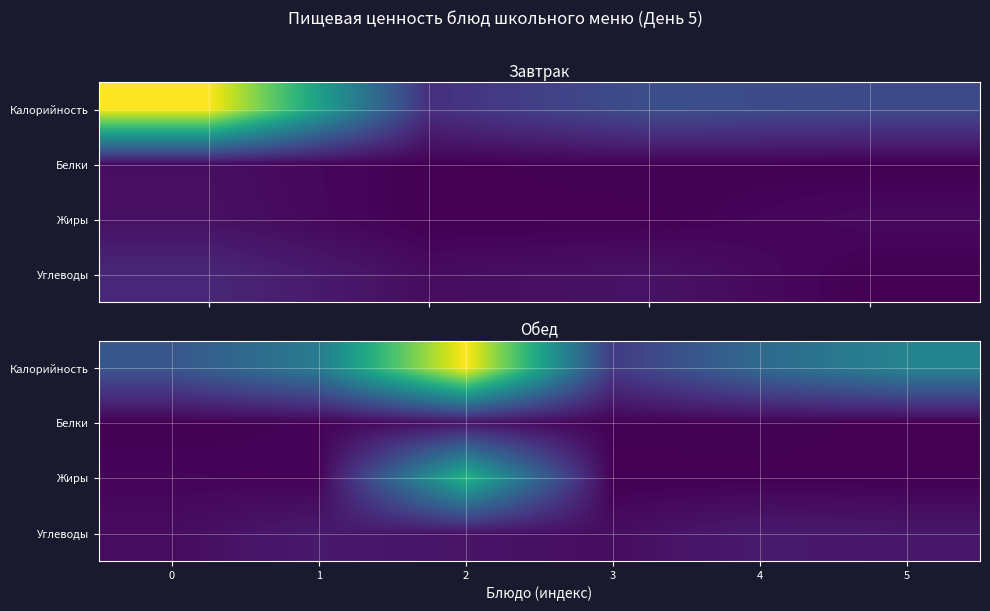

What is the difference between the maximum and minimum values in the Жиры series?

172.9